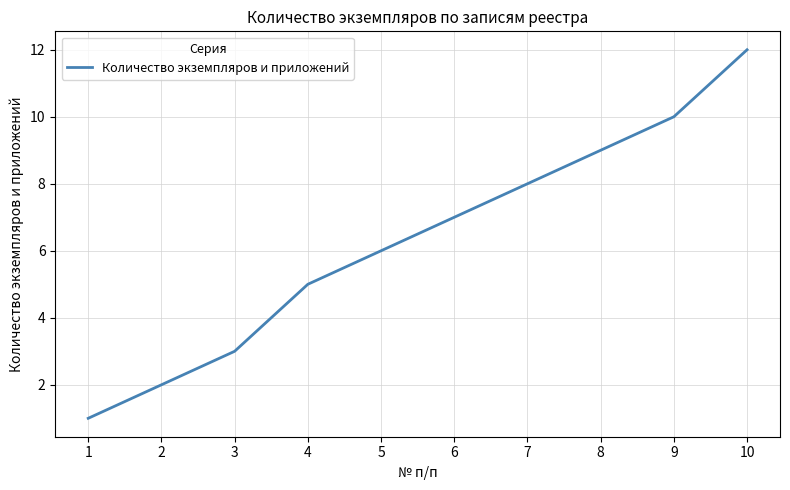

Rank the categories by value from highest to lowest.

10, 9, 8, 7, 6, 5, 4, 3, 2, 1